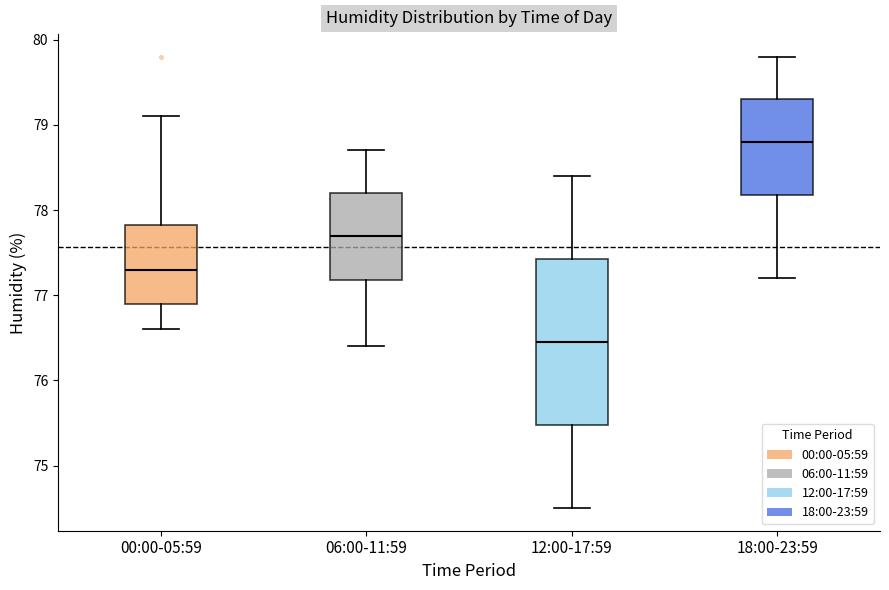

Reading left to right, transcribe this box plot: for each box, give where its median line is, the range the box spans, and where its two whiskers end, as read against the y-axis. The values are not printed on the chart, so give them approximately, as read against the axis.

00:00-05:59: median 77.3, box 76.9 to 77.8, whiskers 76.6 to 79.1
06:00-11:59: median 77.7, box 77.2 to 78.2, whiskers 76.4 to 78.7
12:00-17:59: median 76.5, box 75.5 to 77.4, whiskers 74.5 to 78.4
18:00-23:59: median 78.8, box 78.2 to 79.3, whiskers 77.2 to 79.8